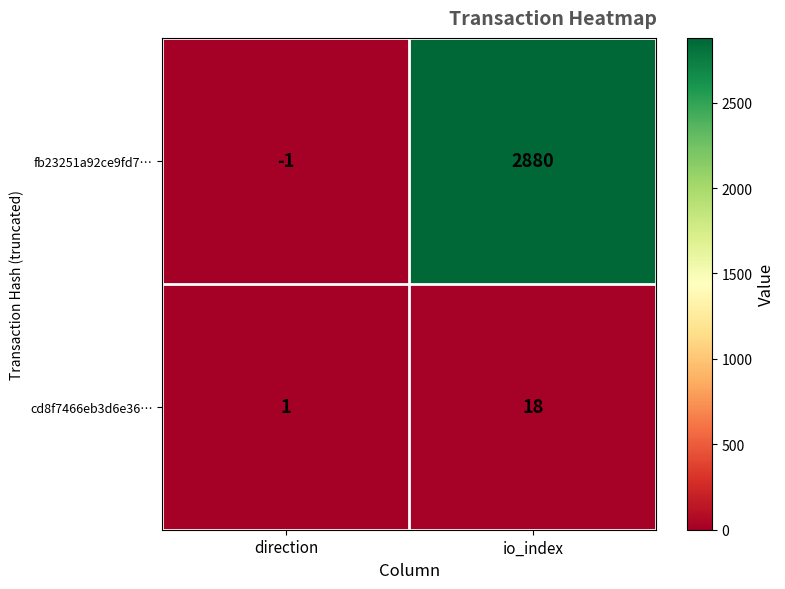

At which category is the sum across all series the highest?

io_index